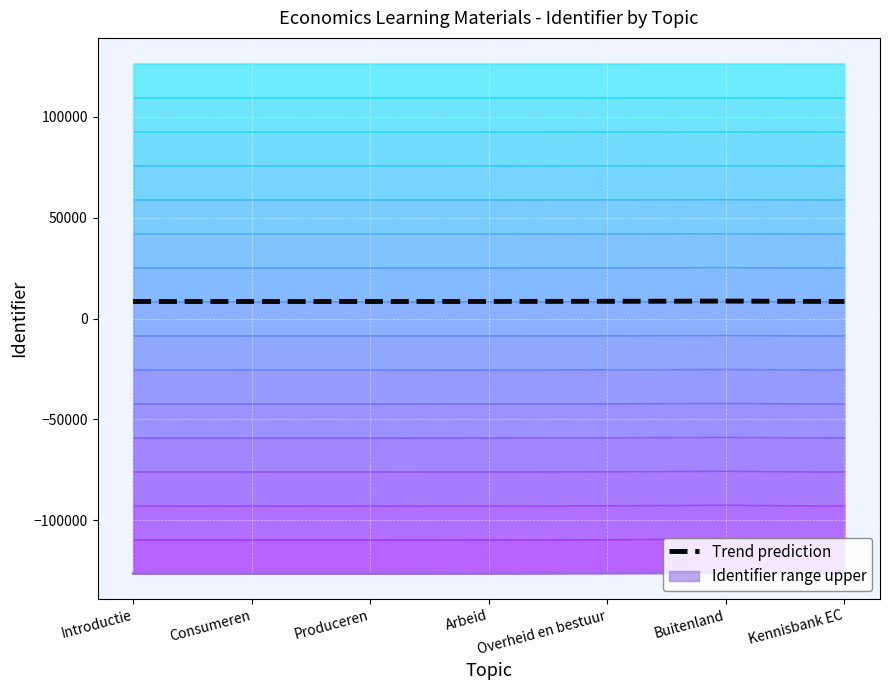

At how many categories does at least one series exceed -58352?

7